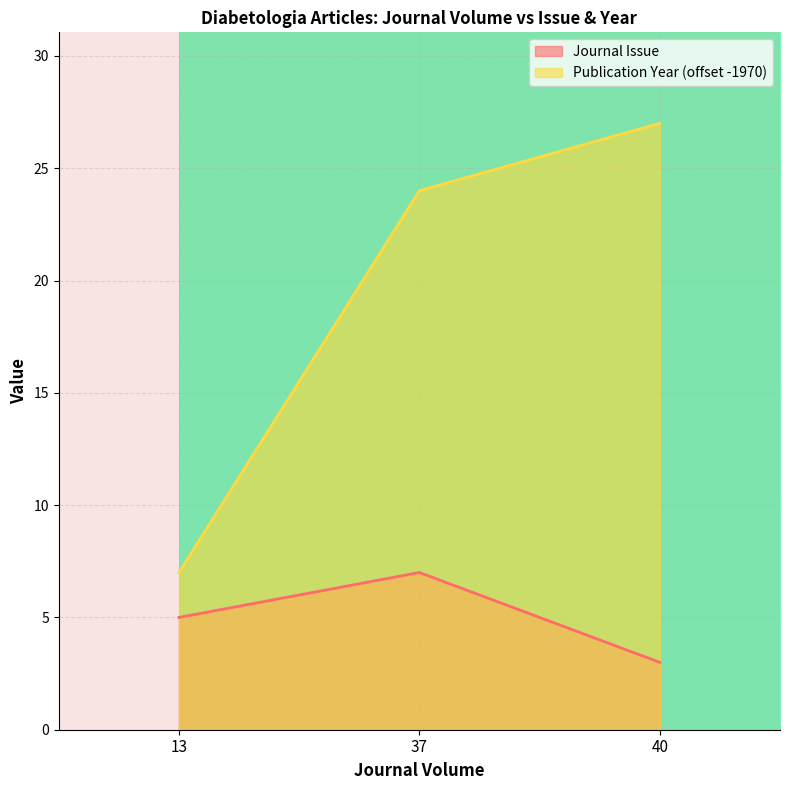

Which series has the largest total across all categories?

Publication Year (offset -1970)